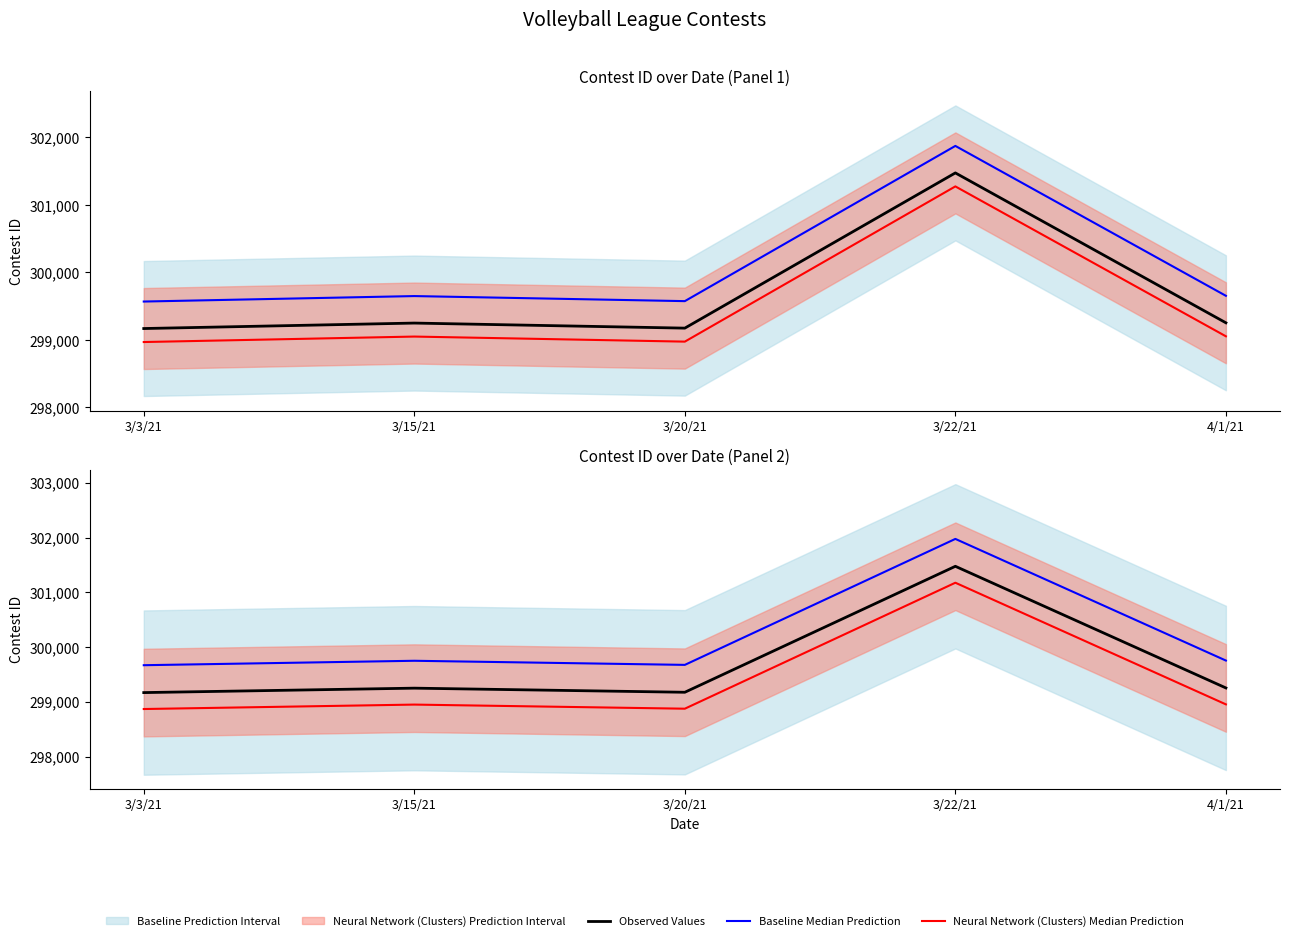

At how many categories does at least one series exceed 300934?

1